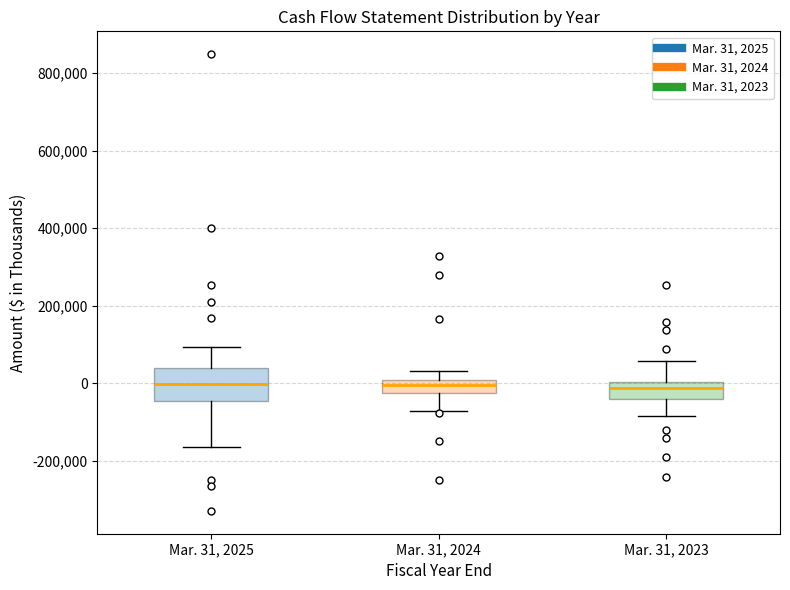

Reading left to right, read every box against the y-axis: the position of its median line, the range the box covers, and the ends of its whiskers. The values are not printed on the chart, so give them approximately, as read against the axis.

Mar. 31, 2025: median 0, box -40000 to 40000, whiskers -160000 to 100000
Mar. 31, 2024: median 0 (inside the box), box -20000 to 0, whiskers -80000 to 40000
Mar. 31, 2023: median -20000, box -40000 to 0, whiskers -80000 to 60000